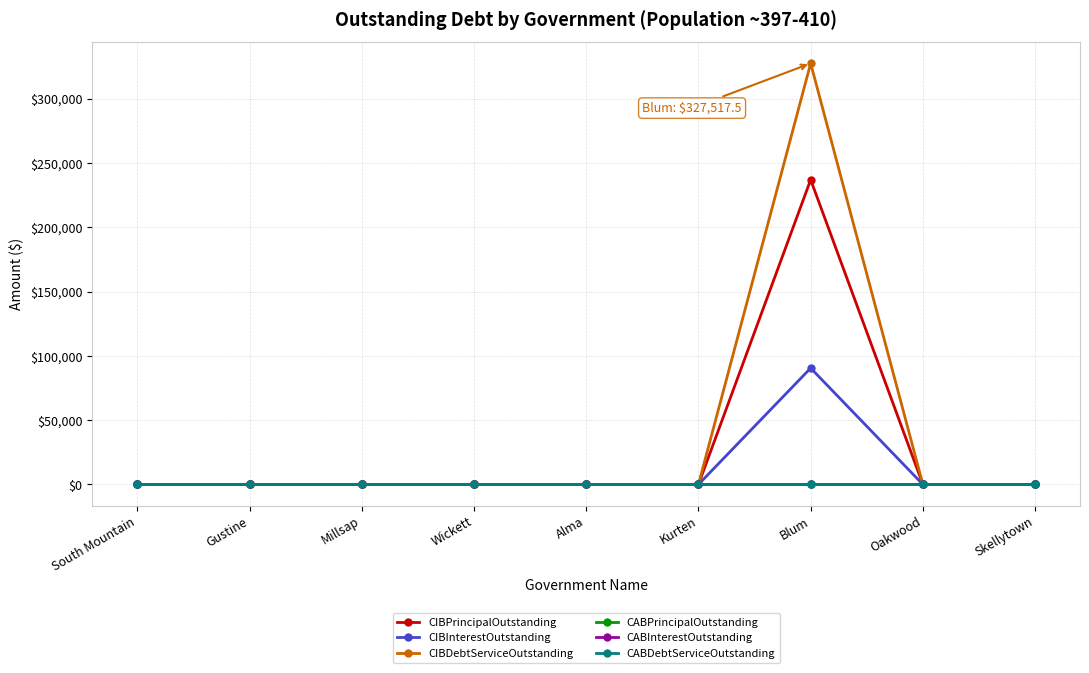

Which series has the widest spread of values?

CIBDebtServiceOutstanding